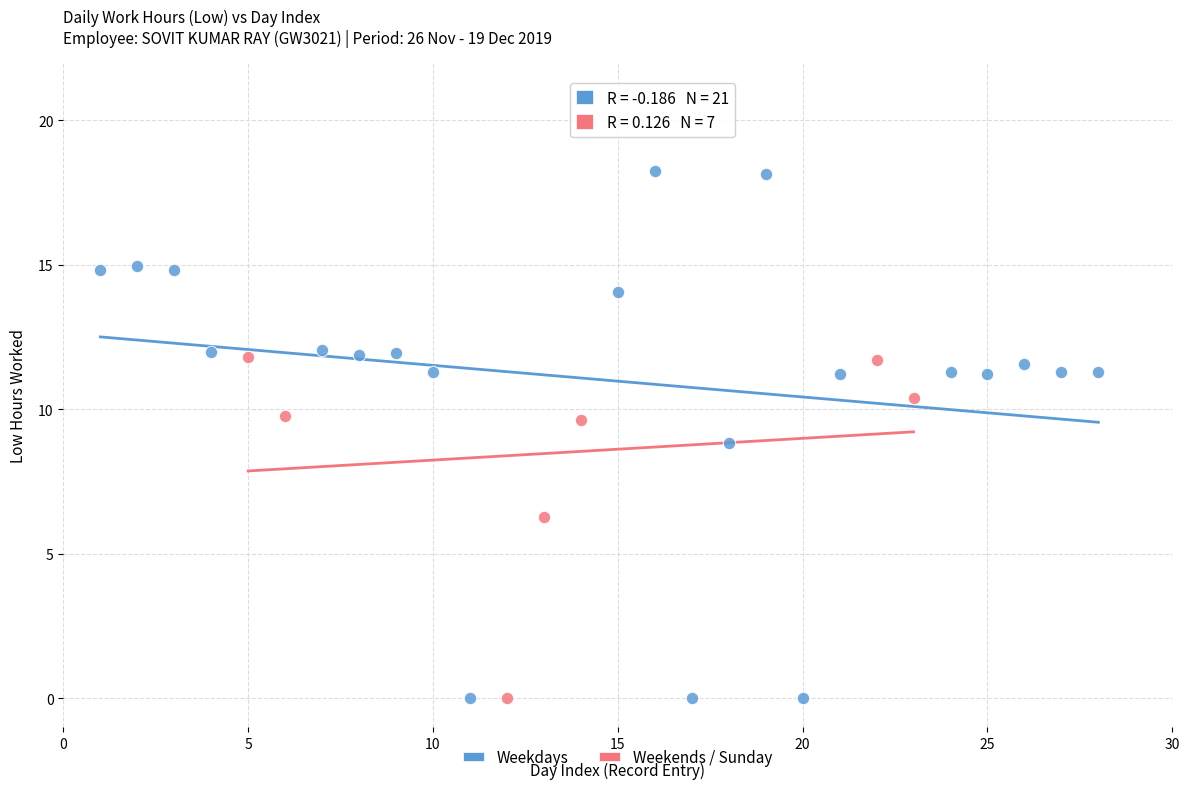

Which series contains the highest Y value?

Weekdays